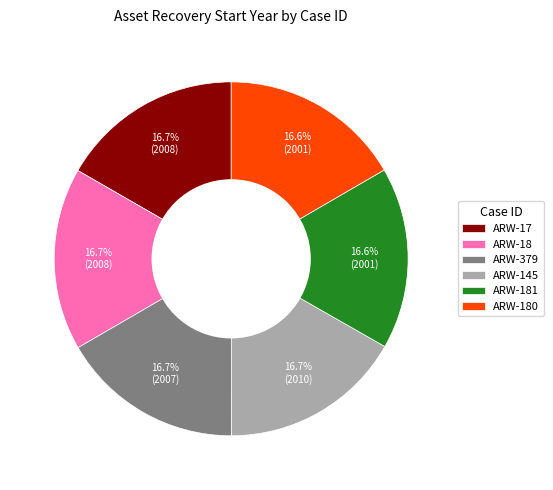

Is there any slice that represents more than half of the pie?

No